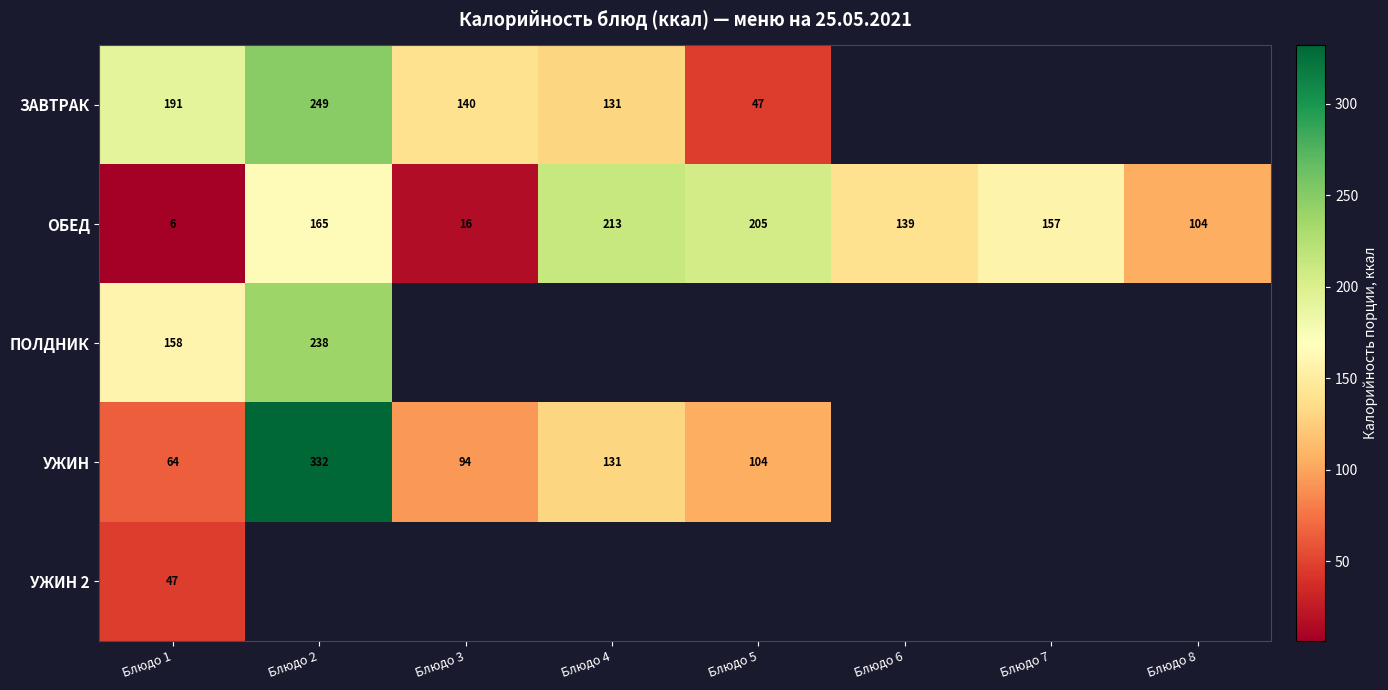

What is the difference between the highest and lowest values at Блюдо 4?

81.6